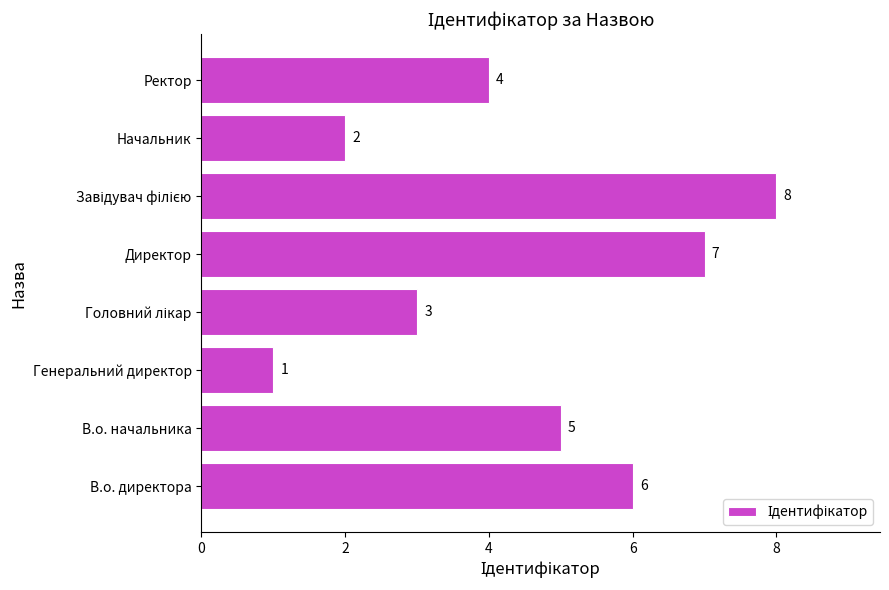

What is the ratio of the value at Генеральний директор to the value at Начальник?

0.5